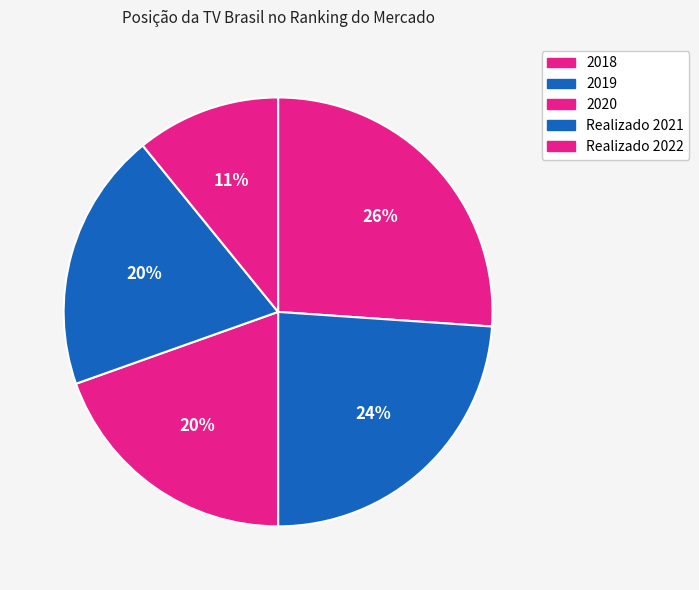

Do Realizado 2022 and Realizado 2021 together represent more than half of the pie?

No